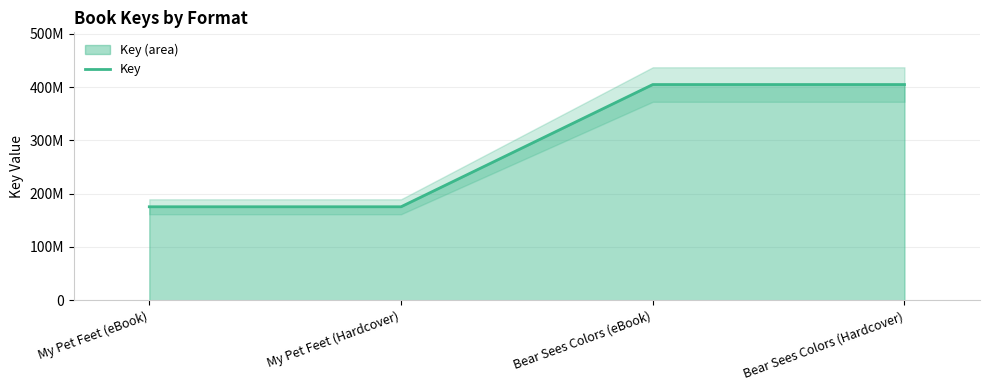

What position from the right is Bear Sees Colors (Hardcover)?

1